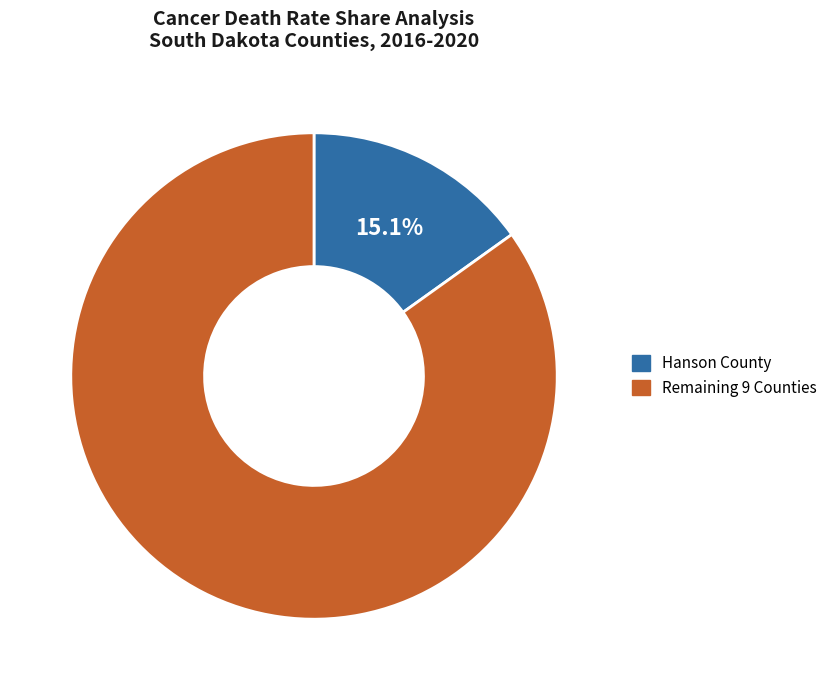

Is there any slice that represents more than half of the pie?

Yes